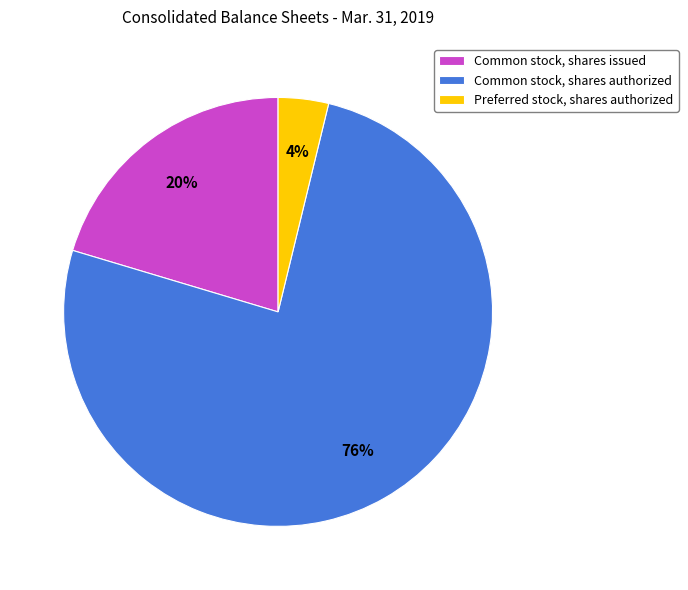

To the nearest percent, what portion does Preferred stock, shares authorized represent?

4%